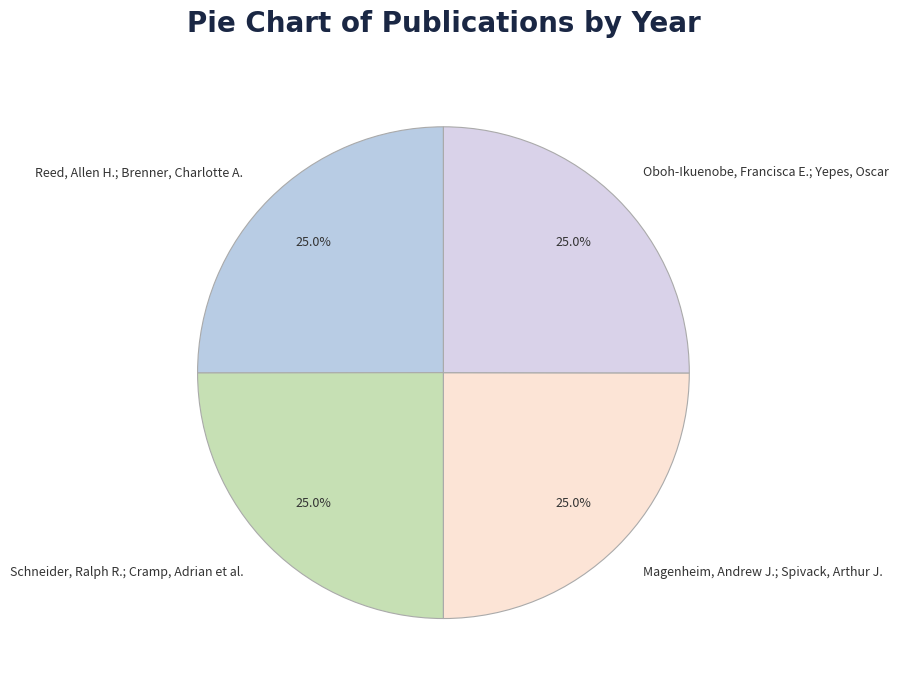

Count the number of slices in the pie.

4